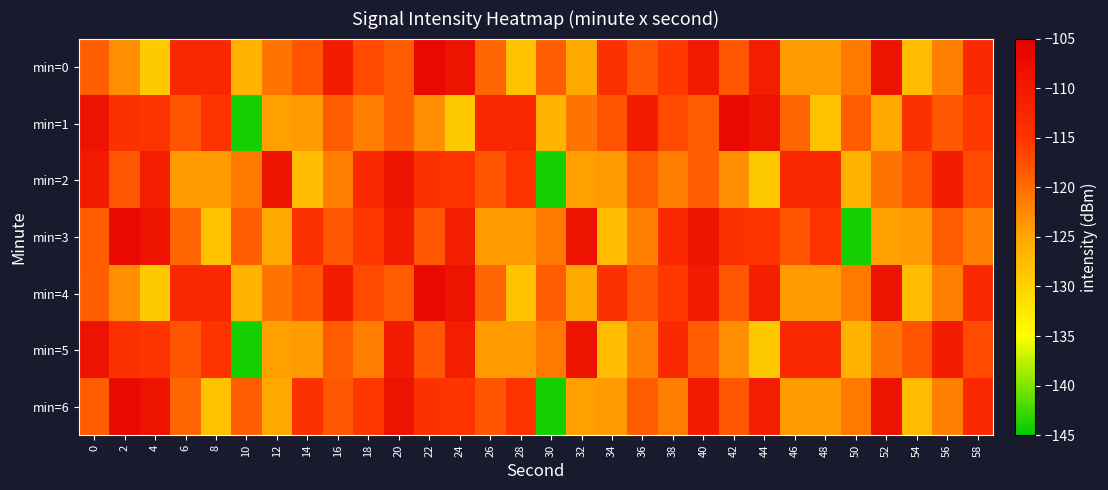

What is the maximum value shown in the chart?

-106.9